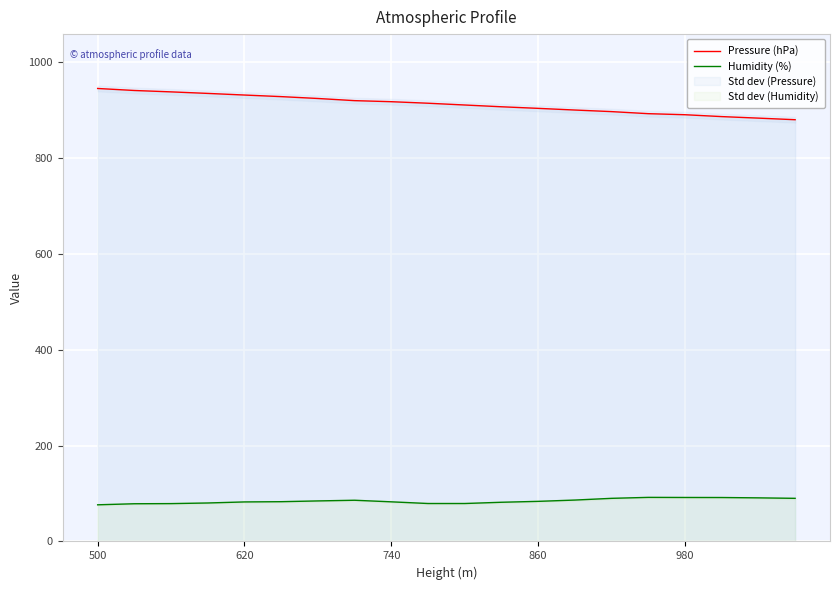

Which series has the widest spread of values?

Pressure (hPa)